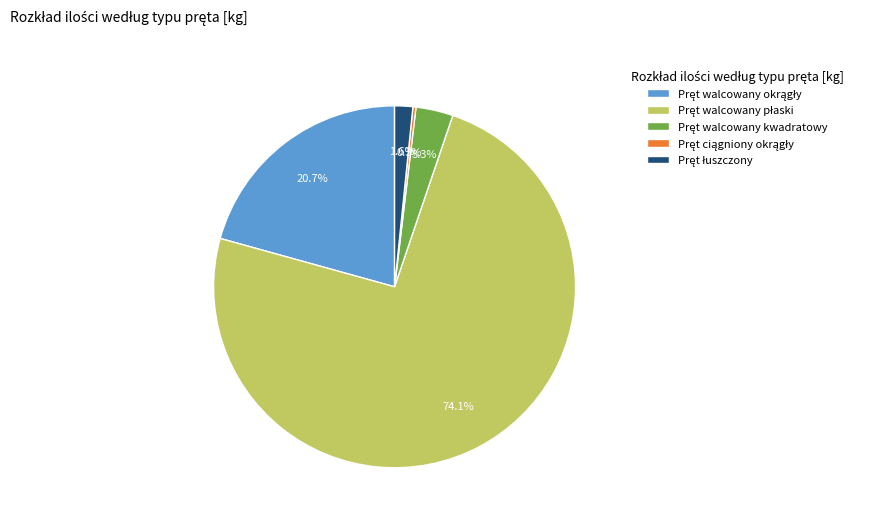

Is there a majority slice in this chart?

Yes